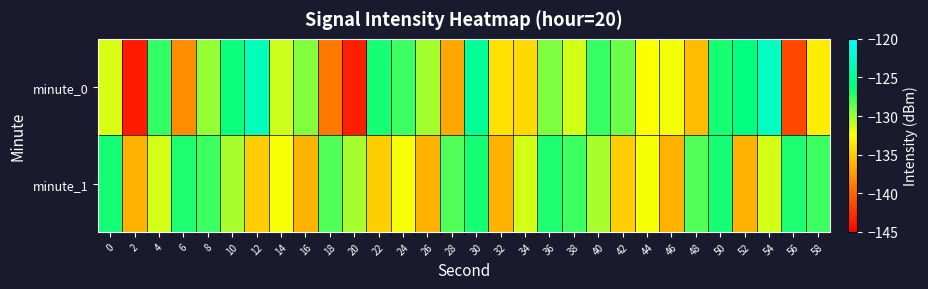

Reading left to right, transcribe all the data shown in this chart.

minute_0: 0=-131.5	2=-143.6	4=-127.5	6=-138.0	8=-129.9	10=-126.5	12=-123.5	14=-131.2	16=-129.4	18=-139.0	20=-143.5	22=-126.8	24=-127.8	26=-130.2	28=-136.8	30=-125.1	32=-133.9	34=-134.3	36=-129.4	38=-131.4	40=-127.6	42=-128.9	44=-132.4	46=-132.2	48=-135.7	50=-126.8	52=-126.2	54=-123.1	56=-141.4	58=-133.4
minute_1: 0=-126.8	2=-136.2	4=-131.4	6=-126.9	8=-127.7	10=-130.3	12=-134.8	14=-132.3	16=-136.2	18=-128.2	20=-130.3	22=-134.8	24=-132.3	26=-136.2	28=-128.2	30=-126.8	32=-136.2	34=-131.4	36=-126.9	38=-127.7	40=-130.3	42=-134.8	44=-132.3	46=-136.2	48=-128.2	50=-126.8	52=-136.2	54=-131.4	56=-126.9	58=-127.7